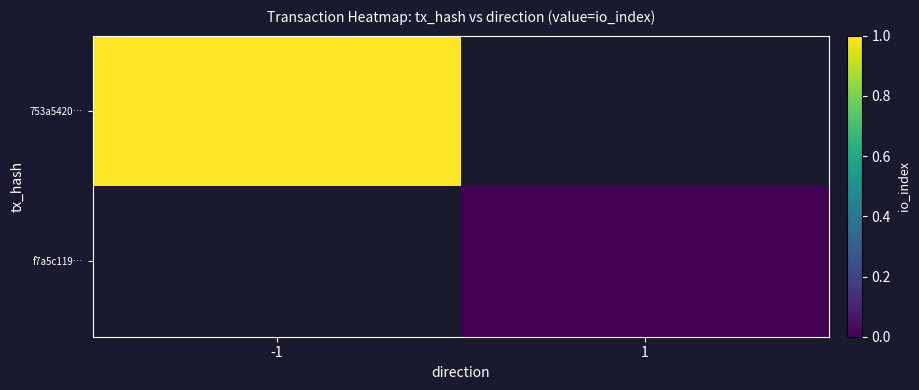

What is the maximum value for 753a5420…?

1.0